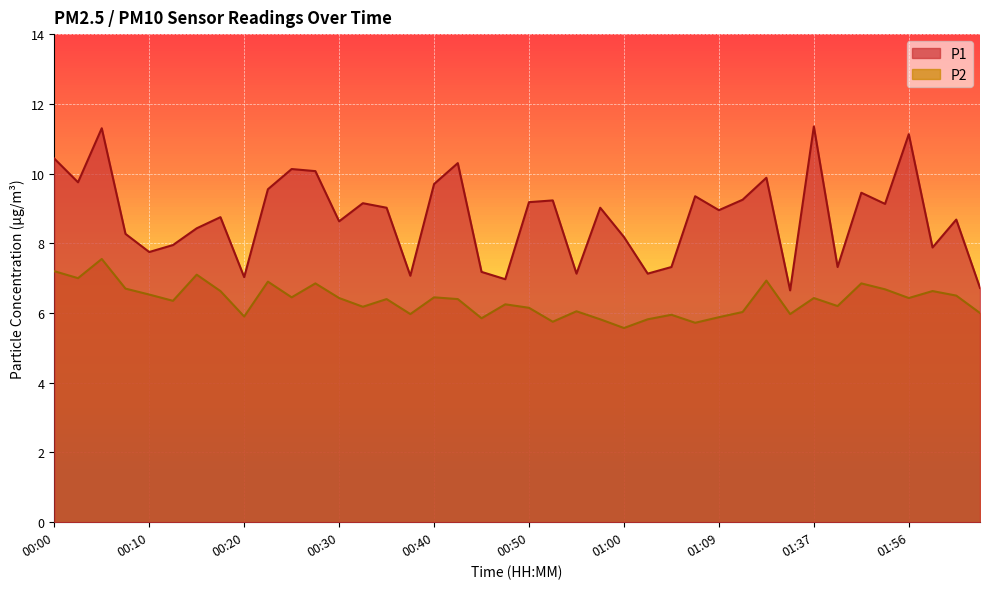

How many lines are shown in the chart?

2